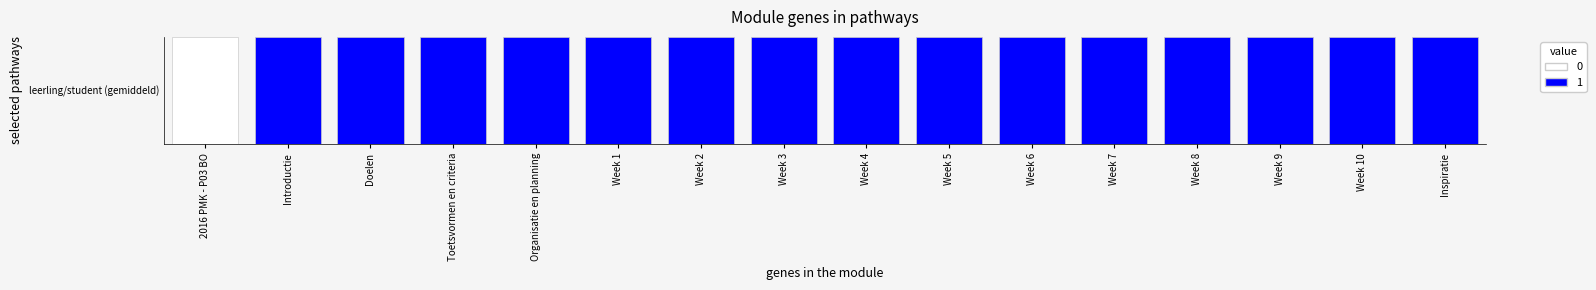

Is it true that the value at Toetsvormen en criteria is 3450569?

False